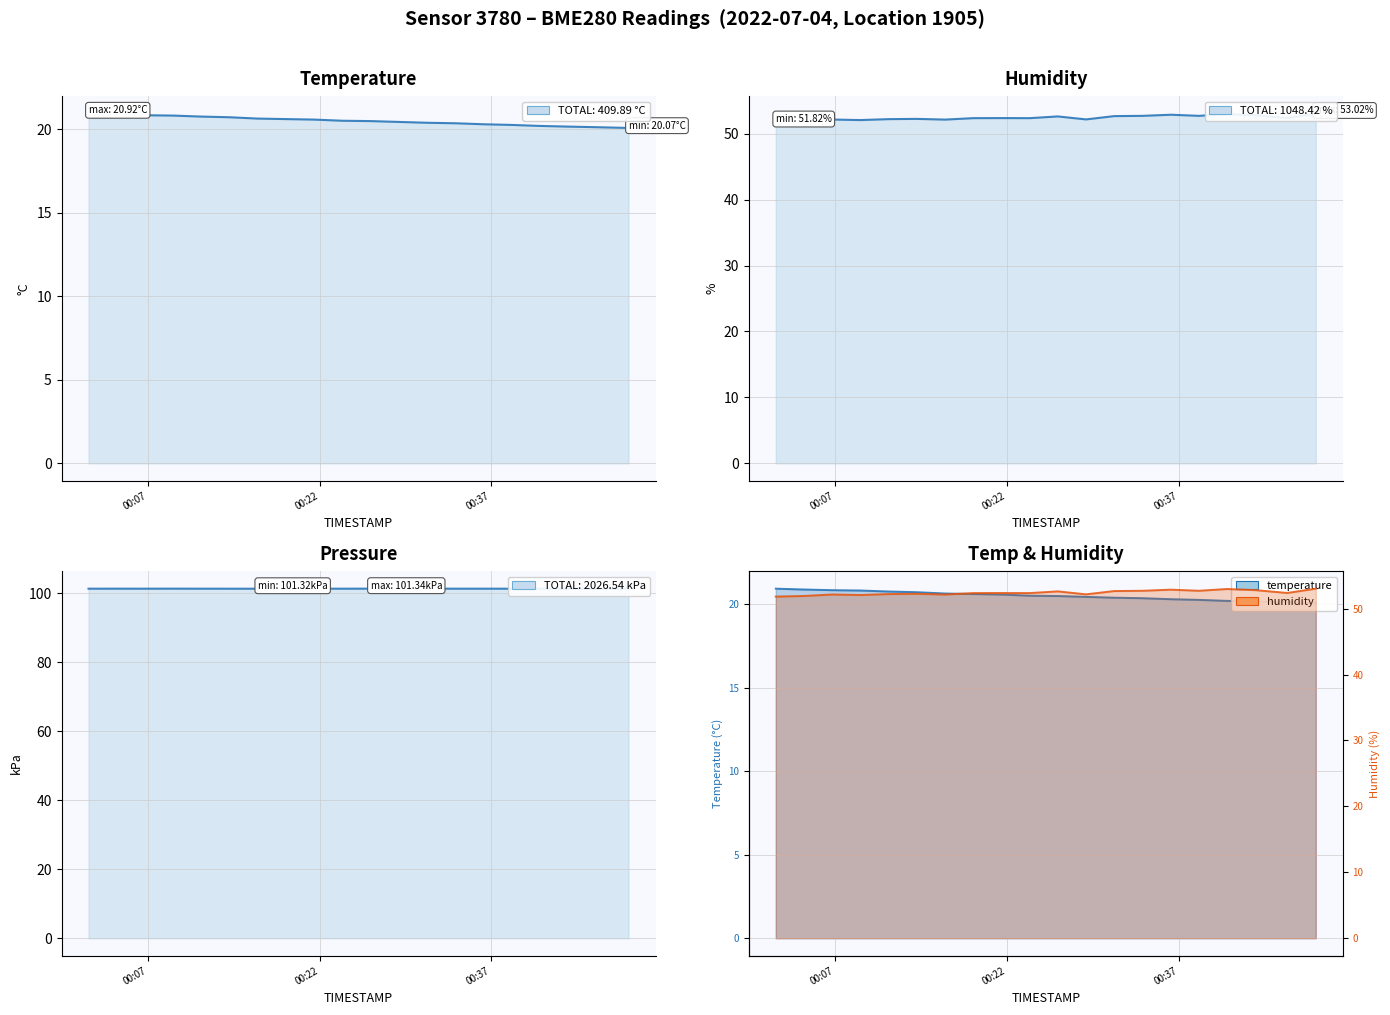

True or false: temperature has a value of 20.1 at 2022-07-04T00:43:43.

True